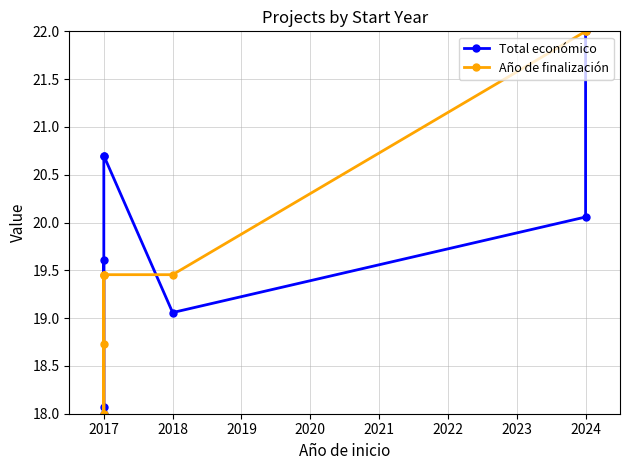

Between 2020 and 2019, which is larger?

2020